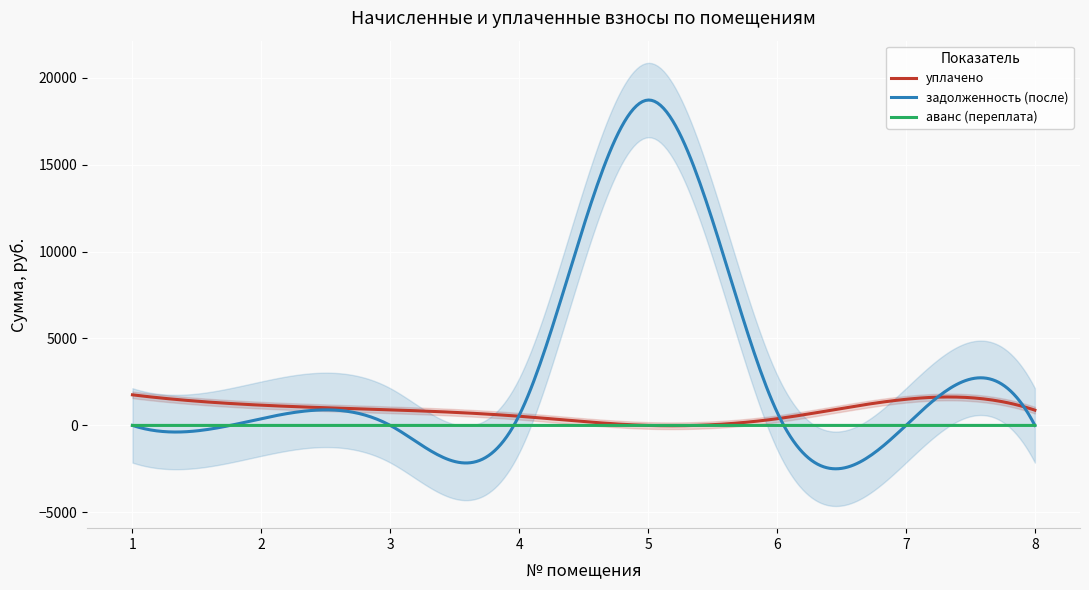

The value of задолженность (после) at 5 is 18711.1. True or false?

True